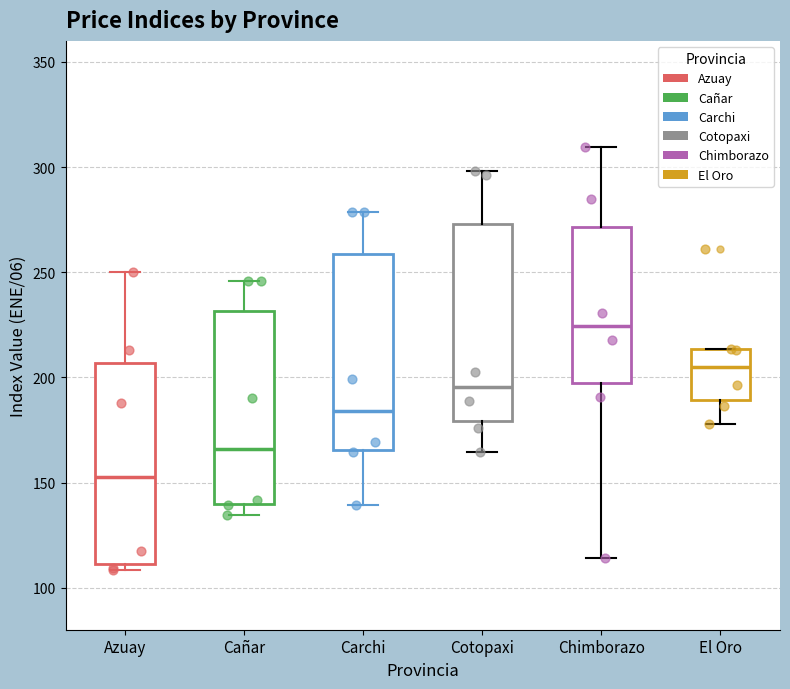

Reading left to right, transcribe this box plot: for each box, give where its median line is, the range the box spans, and where its two whiskers end, as read against the y-axis. The values are not printed on the chart, so give them approximately, as read against the axis.

Azuay: median 155, box 110 to 205, whiskers 110 (just below the box's lower edge) to 250
Cañar: median 165, box 140 to 230, whiskers 135 to 245
Carchi: median 185, box 165 to 260, whiskers 140 to 280
Cotopaxi: median 195, box 180 to 275, whiskers 165 to 300
Chimborazo: median 225, box 195 to 270, whiskers 115 to 310
El Oro: median 205, box 190 to 215, whiskers 180 to 215